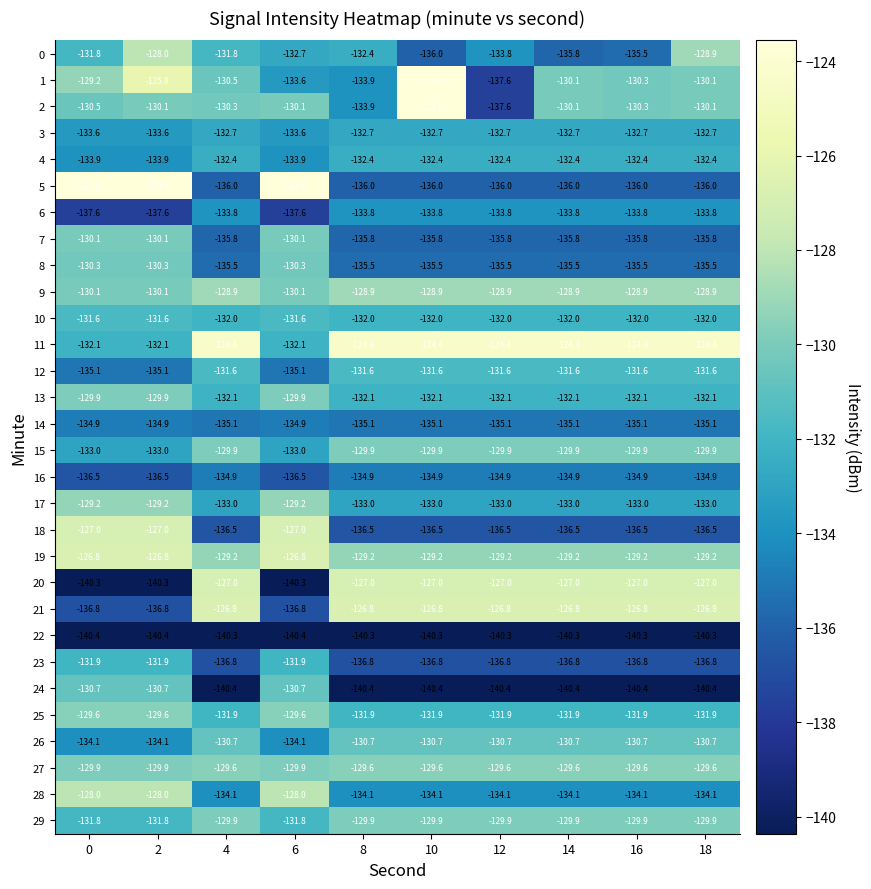

Which series has the largest total across all categories?

11